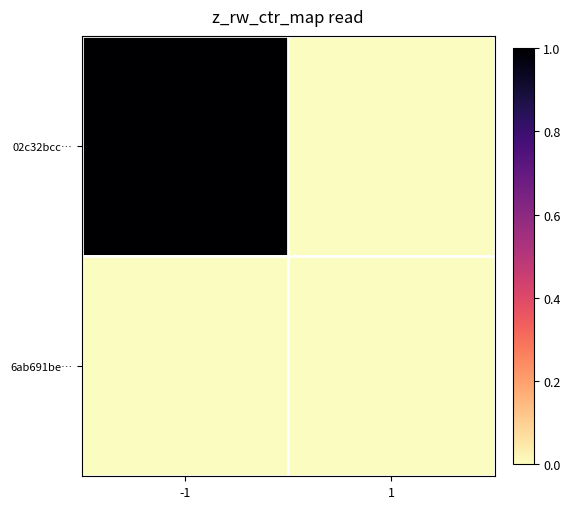

Which series has the largest range (max minus min)?

02c32bcc…